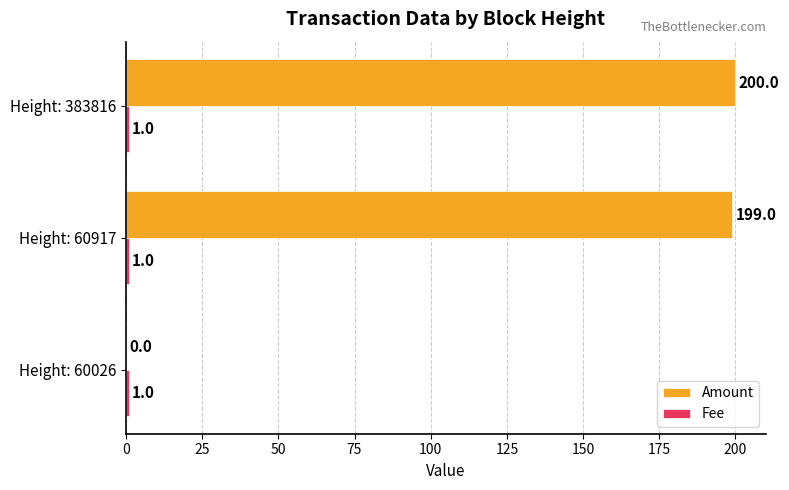

Between Height: 60026 and Height: 383816, which series saw the biggest shift?

Amount